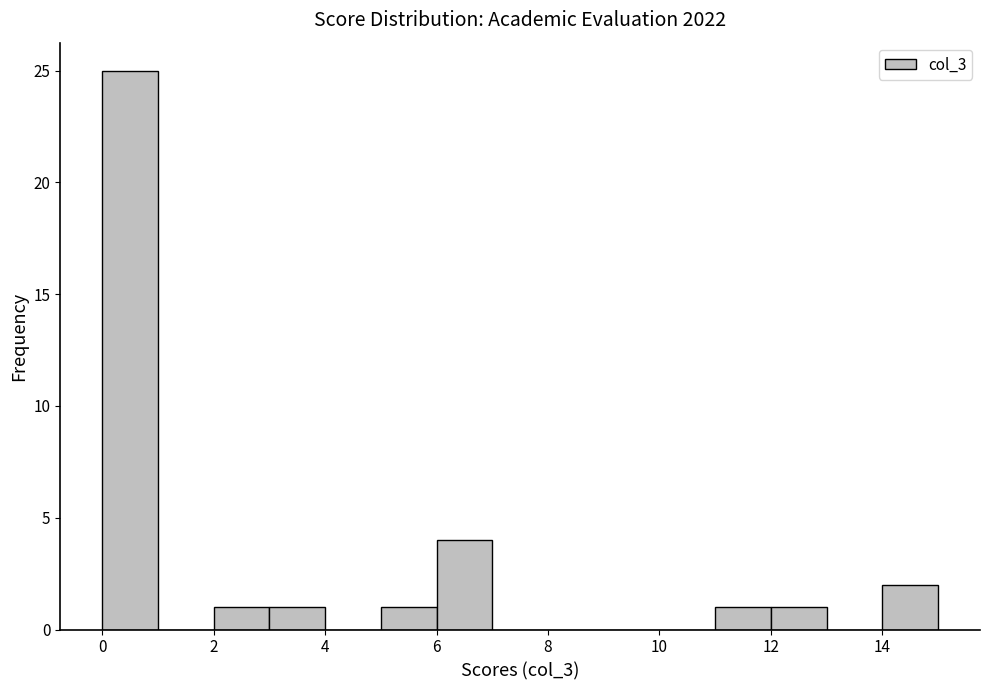

Reading left to right, list every bar in this chart as the range it spans on the x-axis followed by its height. The values are not printed on the chart, so give them approximately, as read against the axis.

0 to 1: 25
1 to 2: 0
2 to 3: 1
3 to 4: 1
4 to 5: 0
5 to 6: 1
6 to 7: 4
7 to 8: 0
8 to 9: 0
9 to 10: 0
10 to 11: 0
11 to 12: 1
12 to 13: 1
13 to 14: 0
14 to 15: 2